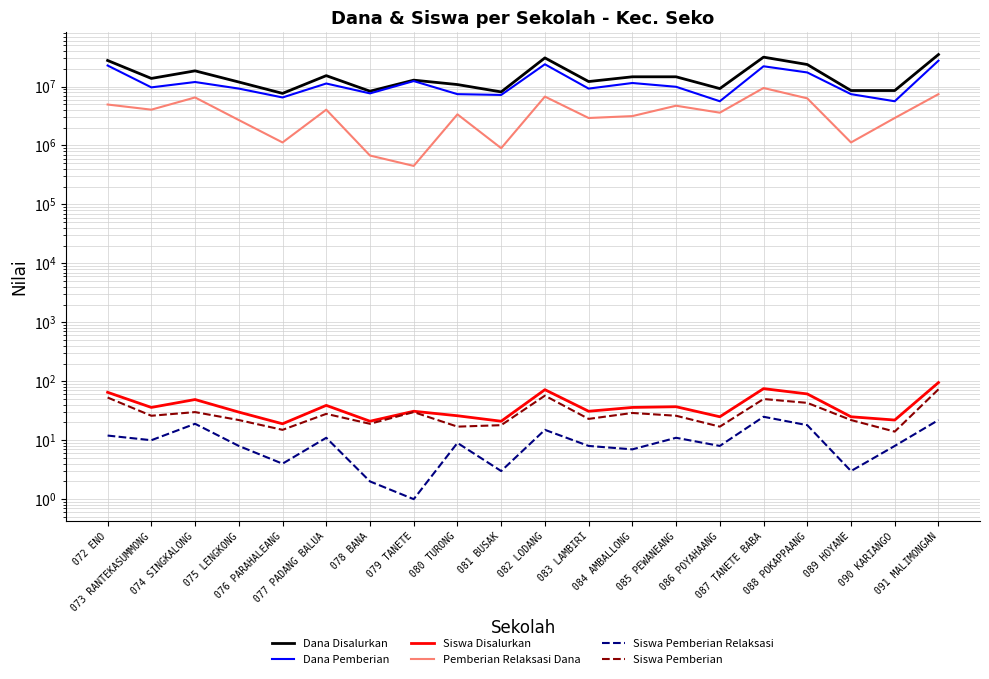

True or false: Siswa Disalurkan has a value of 25 at 086 POYAHAANG.

True